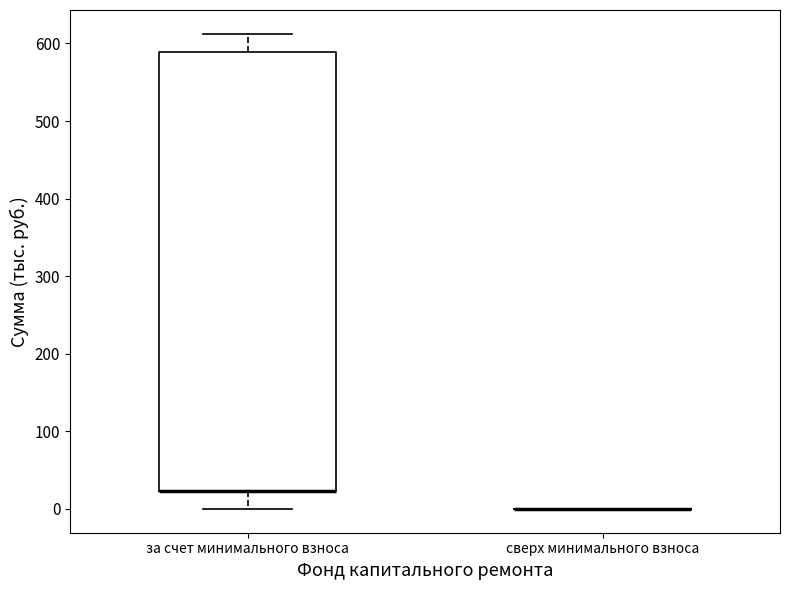

Reading left to right, transcribe this box plot: for each box, give where its median line is, the range the box spans, and where its two whiskers end, as read against the y-axis. The values are not printed on the chart, so give them approximately, as read against the axis.

за счет минимального взноса: median 20 (drawn on the box's lower edge), box 20 to 590, whiskers 0 to 610
сверх минимального взноса: box collapsed to a line at 0, whiskers 0 to 0